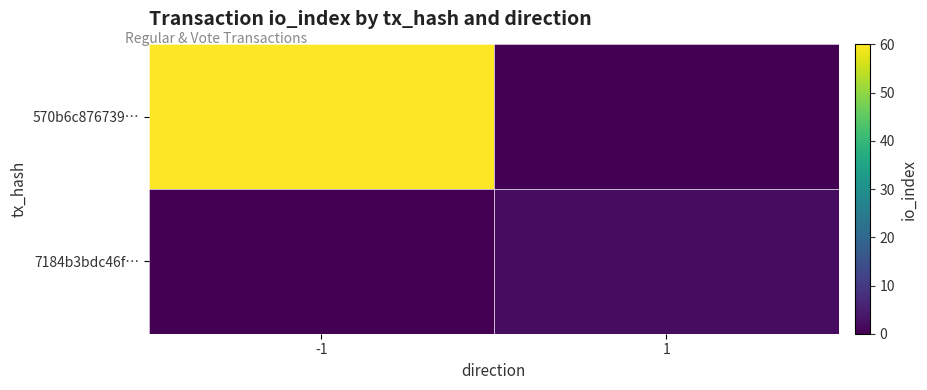

What is the difference between the highest and lowest values at -1?

60